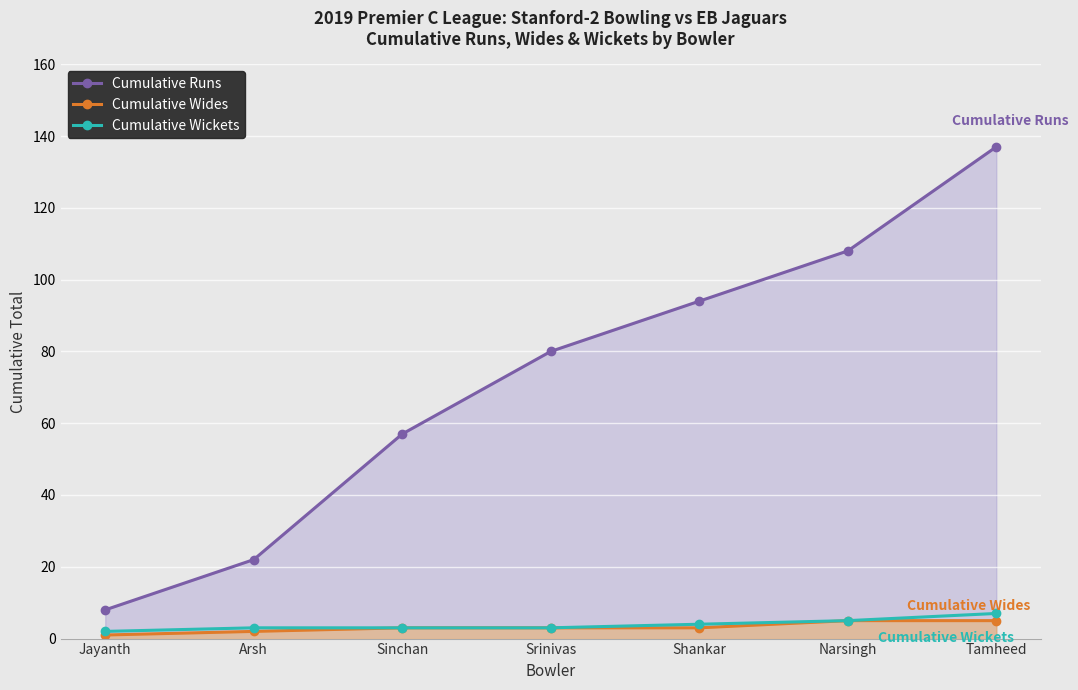

Does the chart display data point markers on the line(s)?

Yes